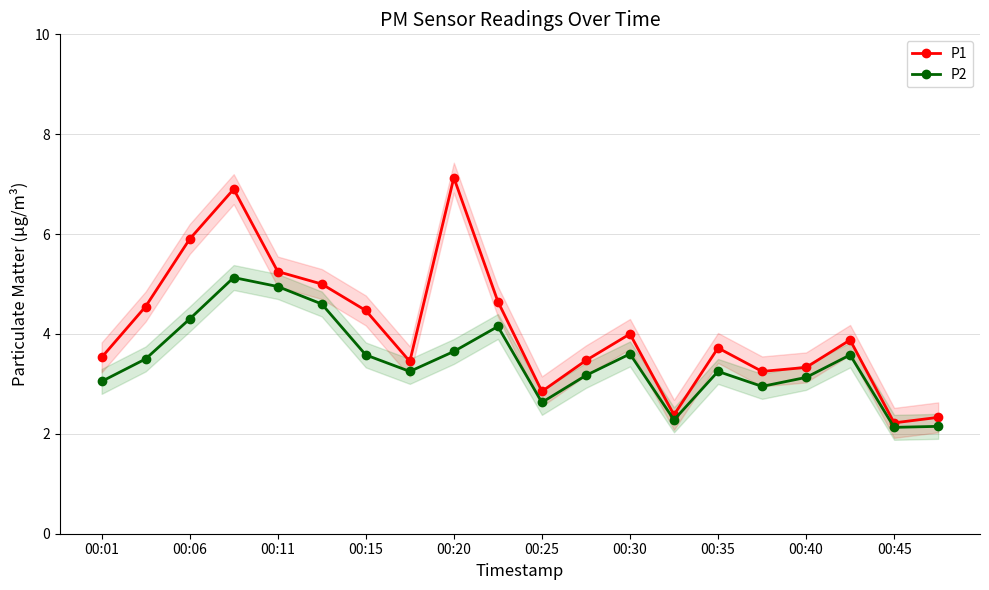

Reading left to right, what are all the values shown in this chart?

P1: 3.5	4.5	5.9	6.9	5.2	5.0	4.5	3.5	7.1	4.7	2.9	3.5	4.0	2.4	3.7	3.2	3.3	3.9	2.2	2.3
P2: 3.0	3.5	4.3	5.1	5.0	4.6	3.6	3.2	3.6	4.2	2.6	3.2	3.6	2.3	3.2	3.0	3.1	3.6	2.1	2.1